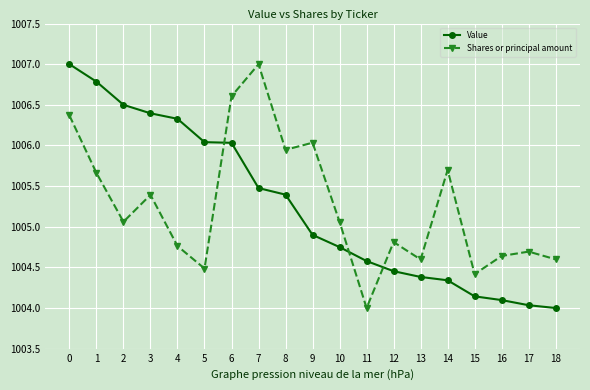

Rank the series at 7 from lowest to highest value.

Value, Shares or principal amount